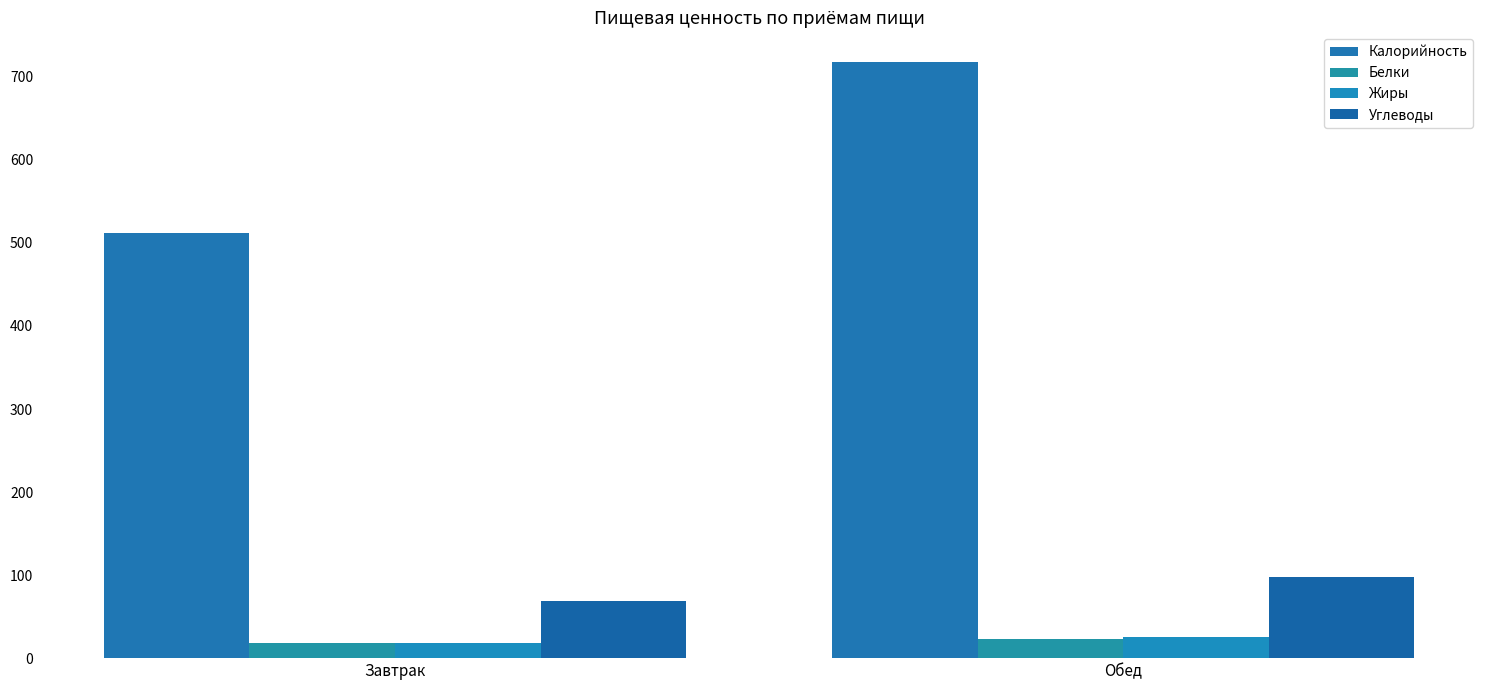

Reading left to right, list all the values displayed in this chart.

Калорийность: 512.0	717.7
Белки: 18.0	23.0
Жиры: 18.1	26.0
Углеводы: 69.3	97.9